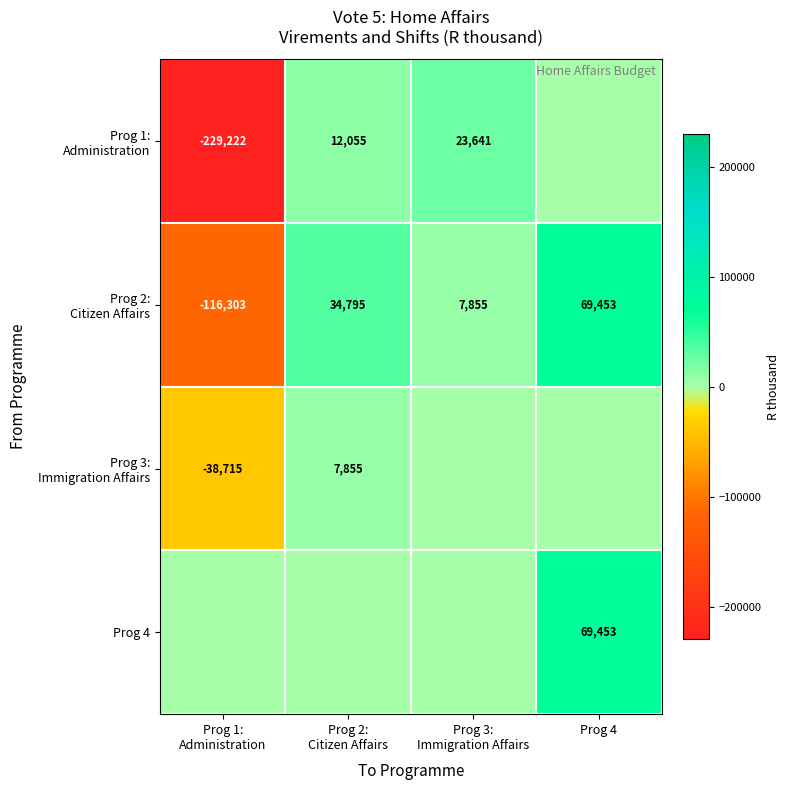

Where does the Prog 1: Administration series first go above 12055?

Prog 3: Immigration Affairs